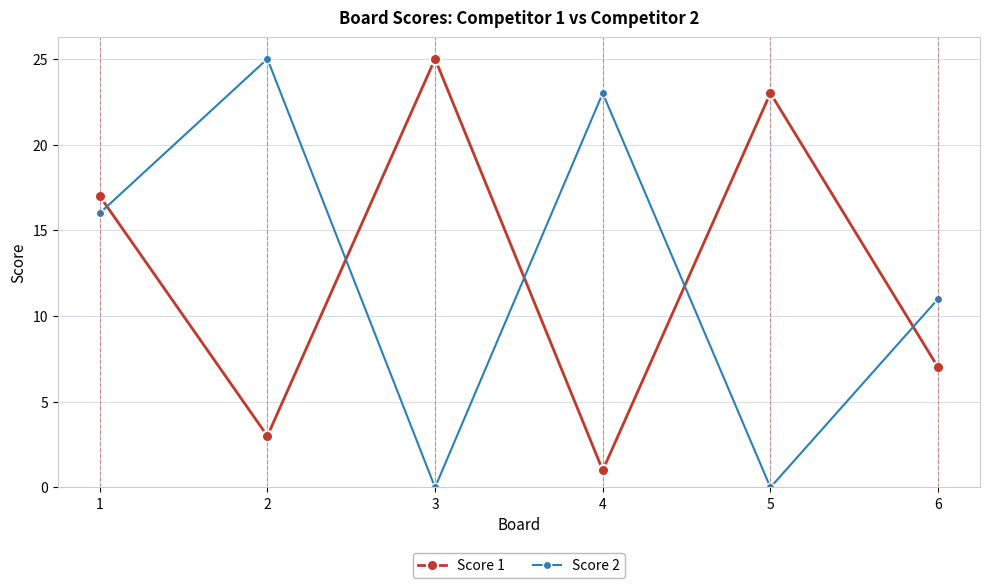

Is it true that Score 2 equals 10 at 1?

False